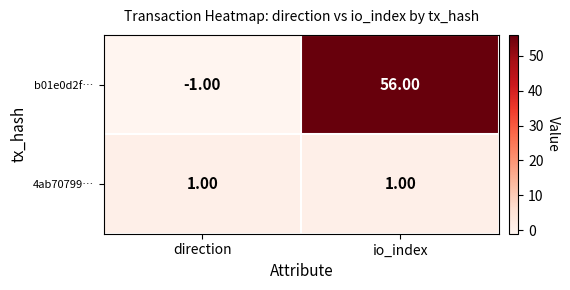

Which series has the widest spread of values?

b01e0d2f…